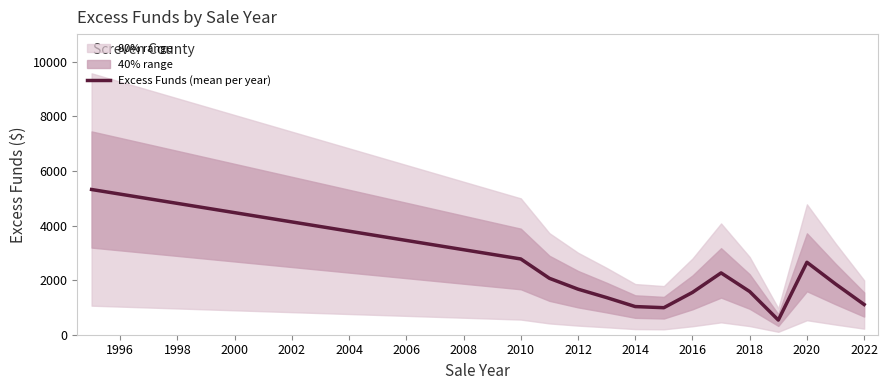

What is the minimum value for Excess Funds (mean per year)?

536.7